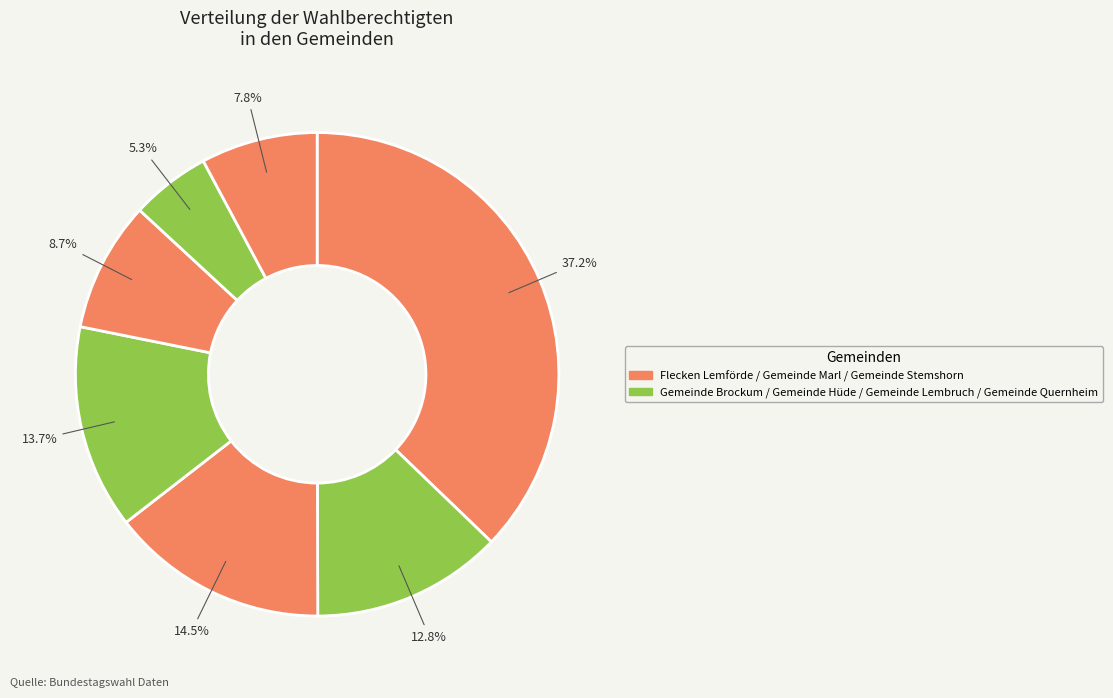

Rank the categories by value from lowest to highest.

Gemeinde Quernheim, Gemeinde Stemshorn, Gemeinde Marl, Gemeinde Brockum, Gemeinde Lembruch, Gemeinde Hüde, Flecken Lemförde